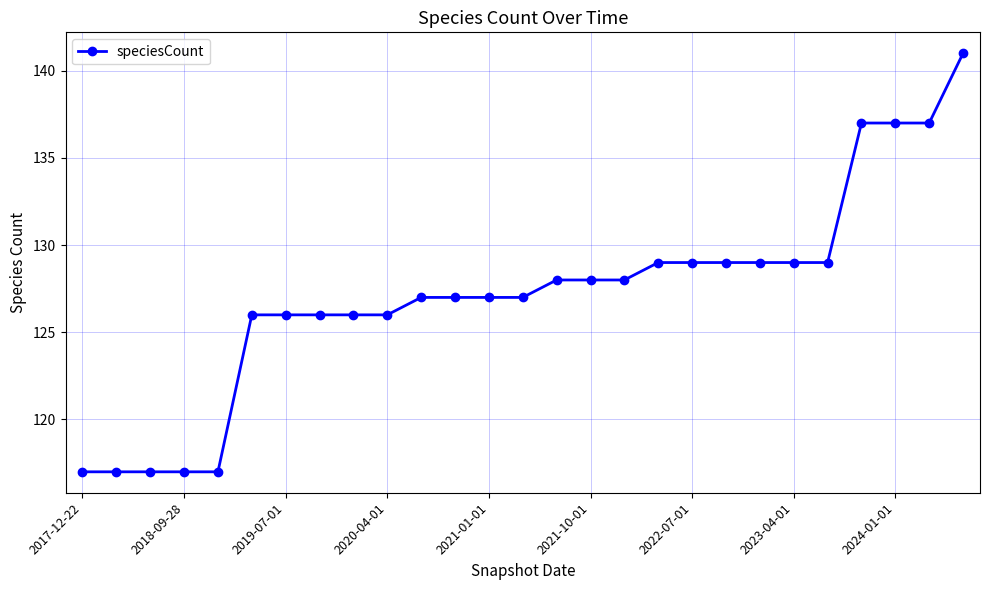

What is the difference between the maximum and minimum values?

24